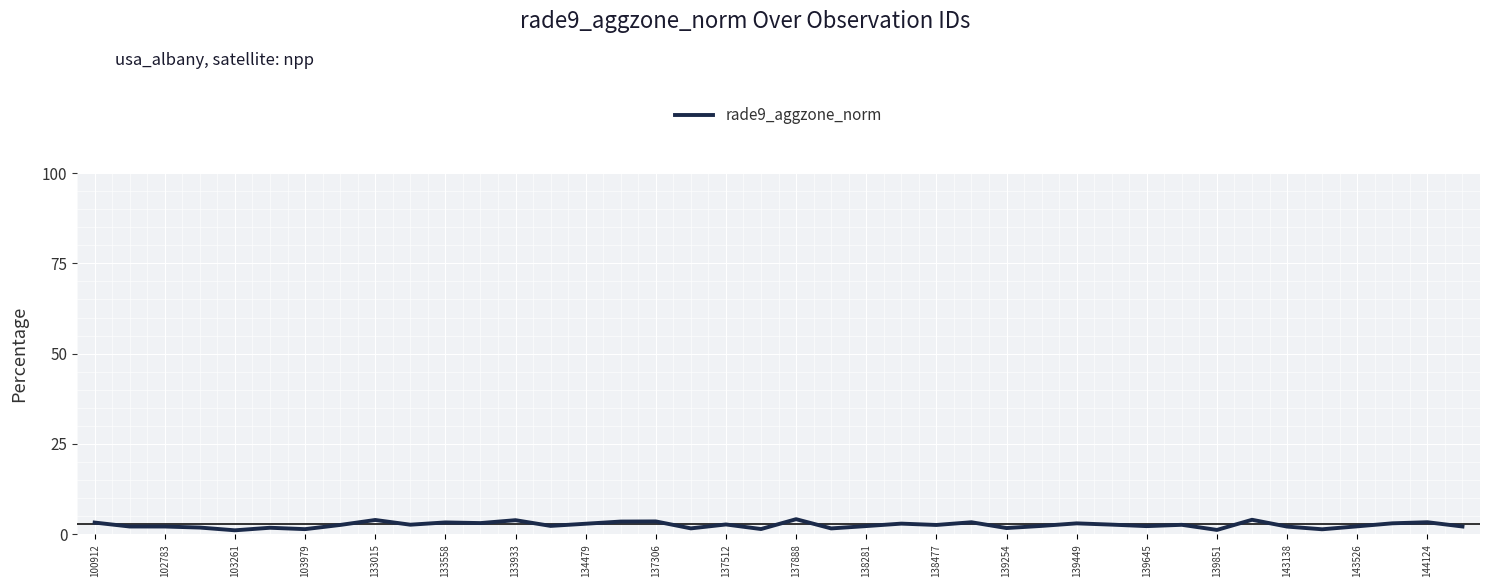

What is the greatest value displayed?

4.2